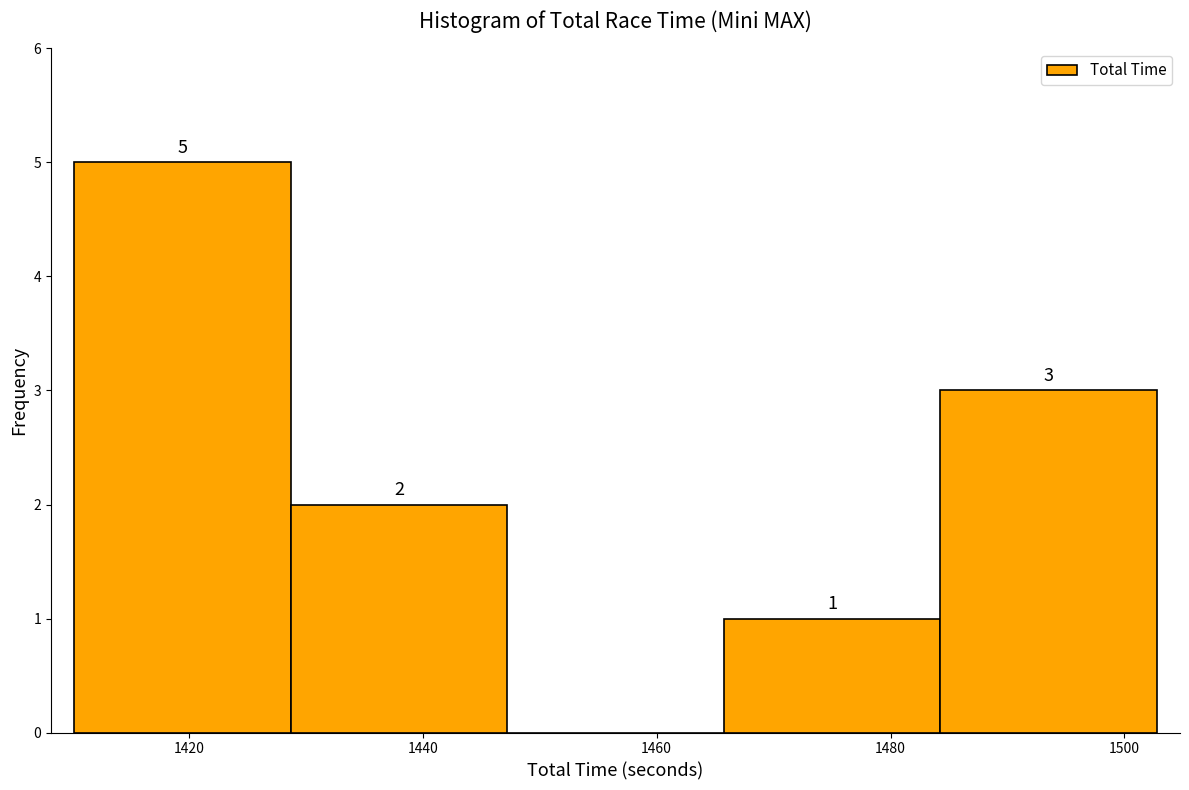

Over which range of the x-axis is the bar tallest?

1410 to 1428